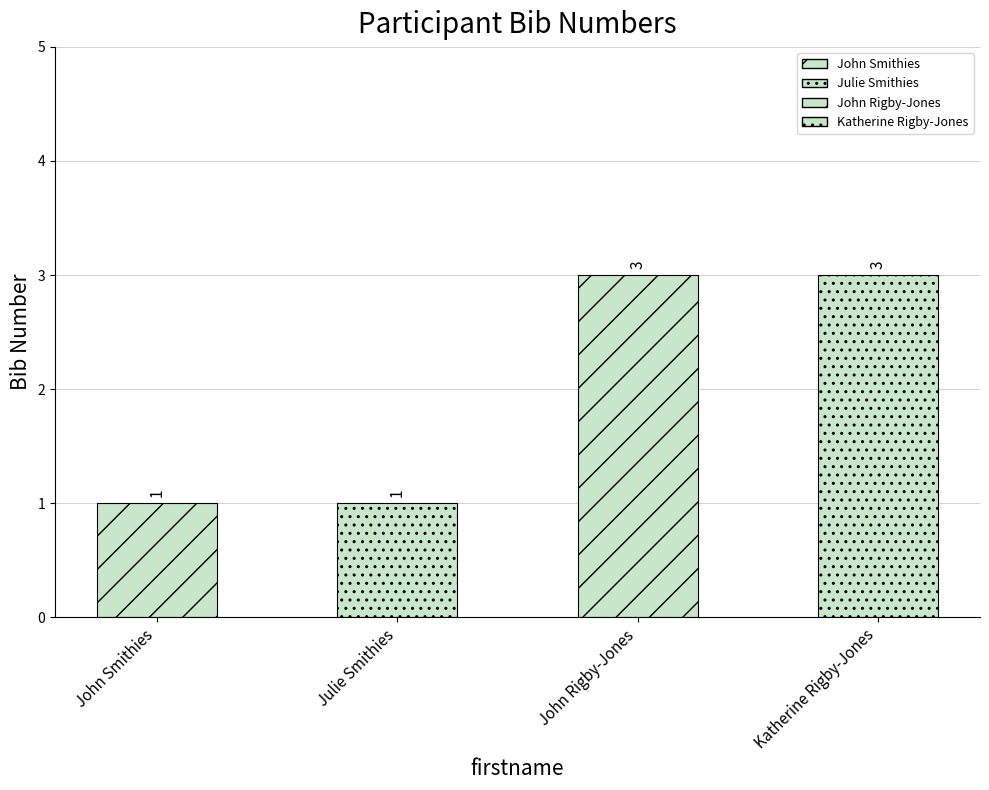

At which category does the chart reach its minimum across all series?

John Smithies